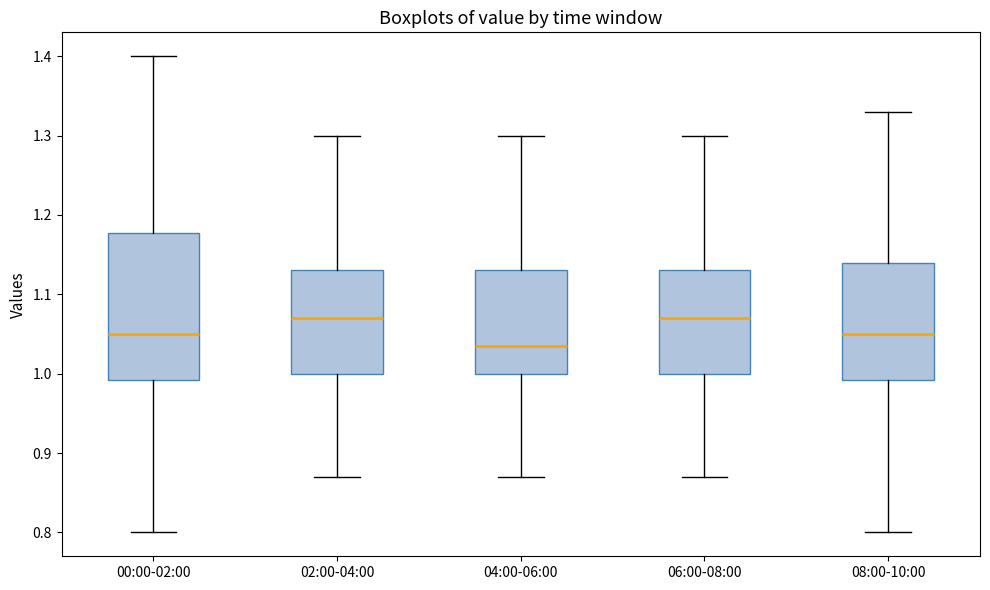

Reading left to right, read every box against the y-axis: the position of its median line, the range the box covers, and the ends of its whiskers. The values are not printed on the chart, so give them approximately, as read against the axis.

00:00-02:00: median 1.05, box 0.99 to 1.18, whiskers 0.80 to 1.40
02:00-04:00: median 1.07, box 1.00 to 1.13, whiskers 0.87 to 1.30
04:00-06:00: median 1.04, box 1.00 to 1.13, whiskers 0.87 to 1.30
06:00-08:00: median 1.07, box 1.00 to 1.13, whiskers 0.87 to 1.30
08:00-10:00: median 1.05, box 0.99 to 1.14, whiskers 0.80 to 1.33